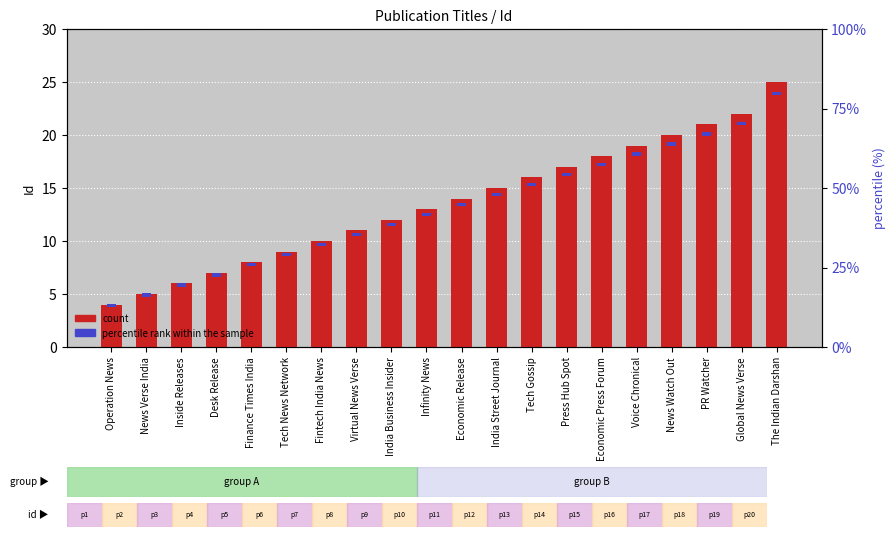

How many bars are there in each group?

2